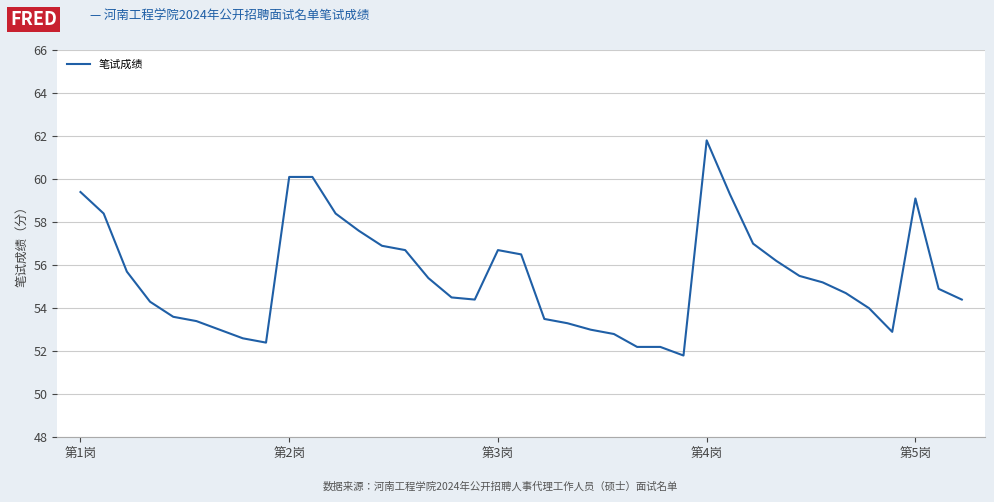

What is the minimum value shown in the chart?

51.8